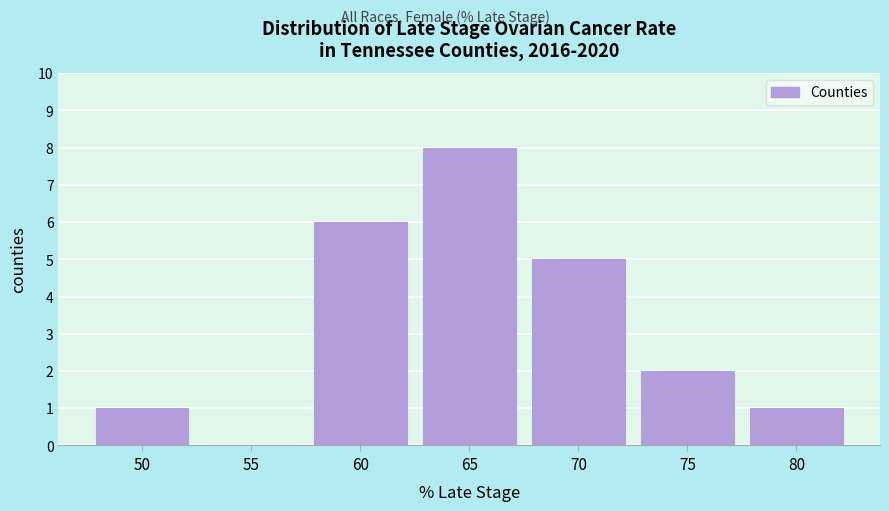

Reading left to right, transcribe all the data shown in this chart.

50=1	55=0	60=6	65=8	70=5	75=2	80=1